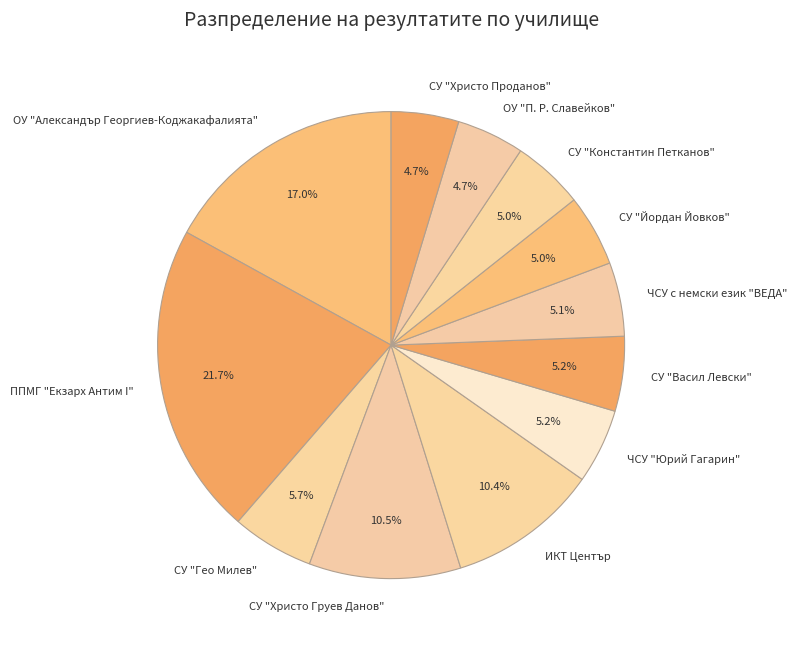

To the nearest percent, what is the difference between the largest and smallest slice percentages?

17%